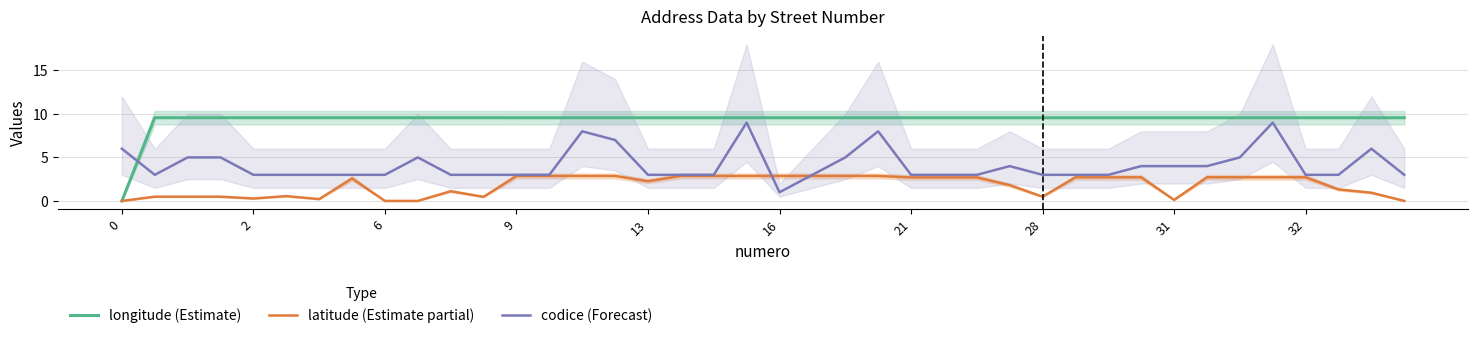

What is the difference between the maximum and minimum values in the codice (Forecast) series?

8.0